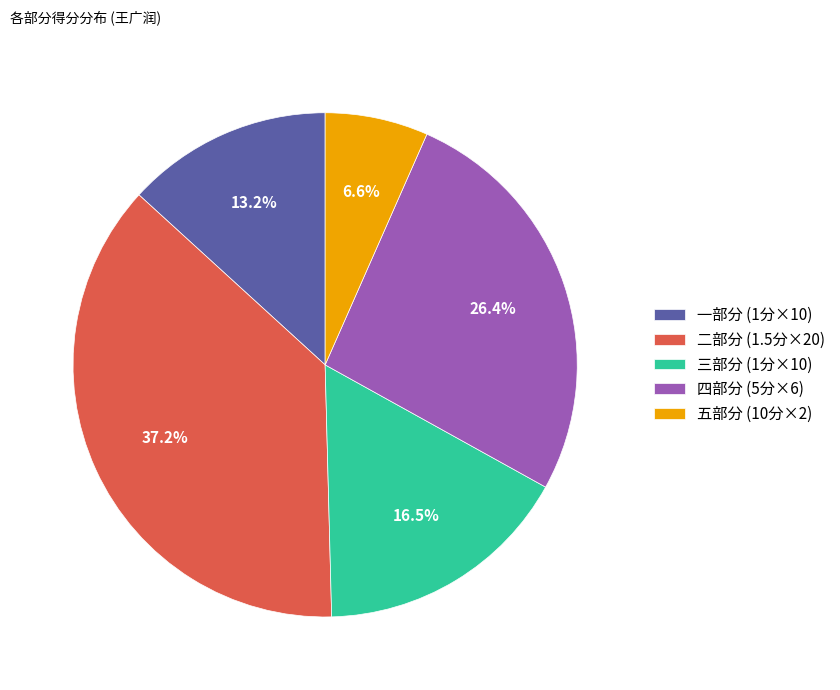

To the nearest percent, what is the average slice percentage?

20%